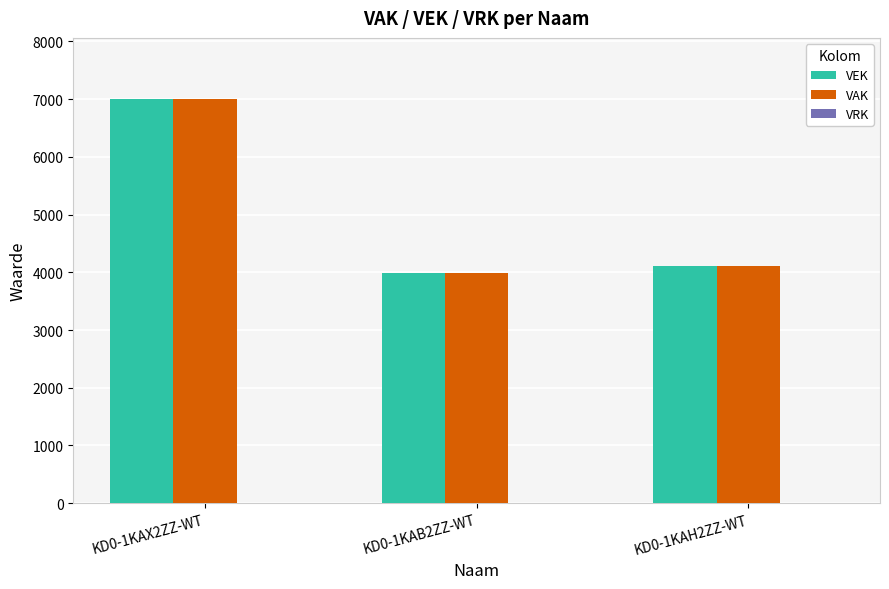

What is the value of the VAK bar at the 2nd from the left?

3988